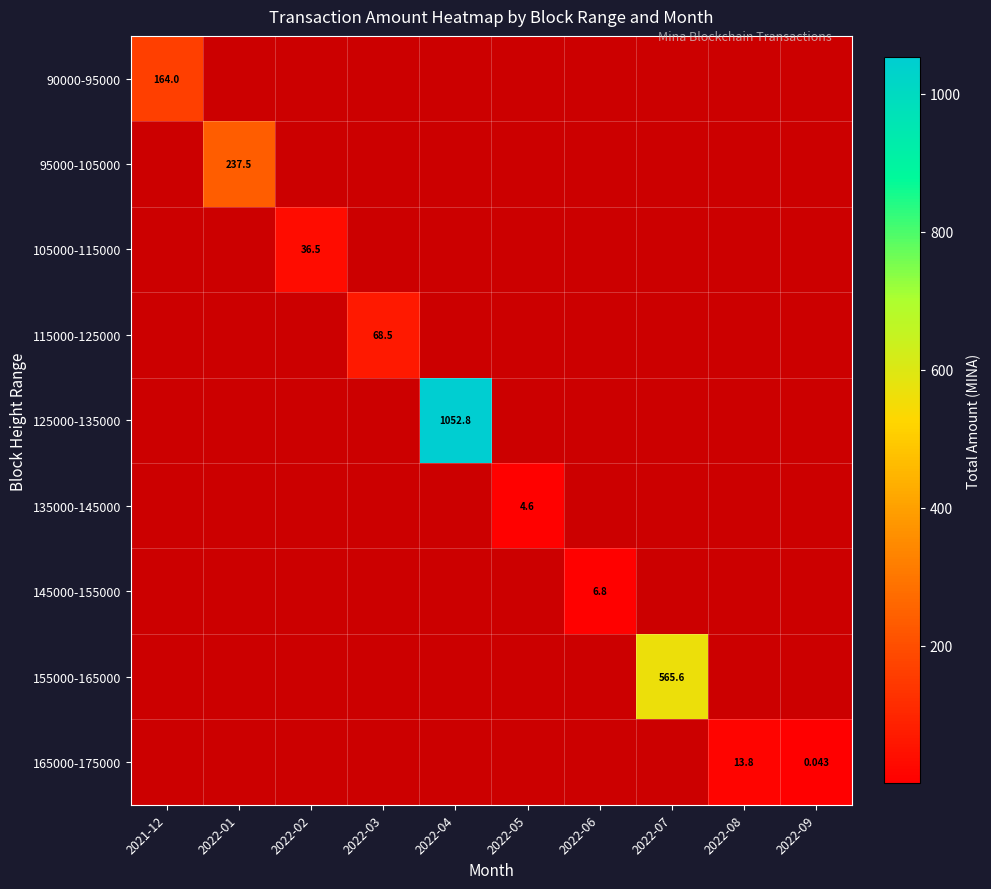

What is the difference between the maximum and minimum values in the 155000-165000 series?

565.6